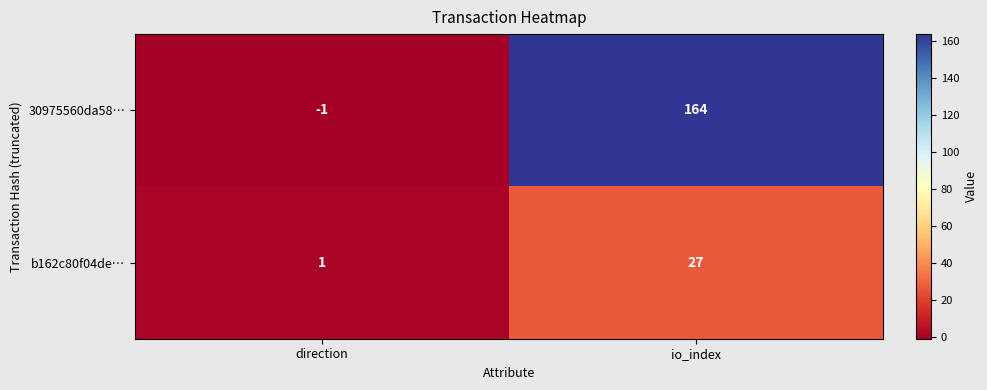

Rank the categories by 30975560da58… value from highest to lowest.

io_index, direction